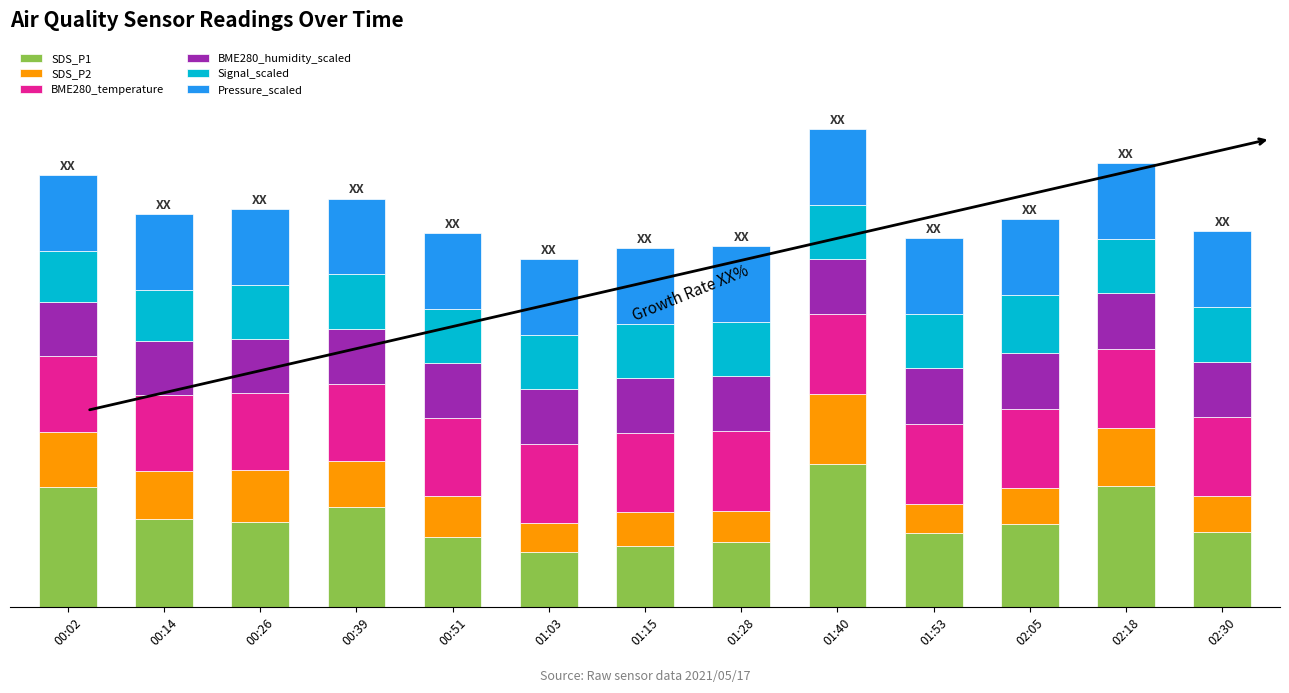

Does the chart contain stacked bars?

Yes